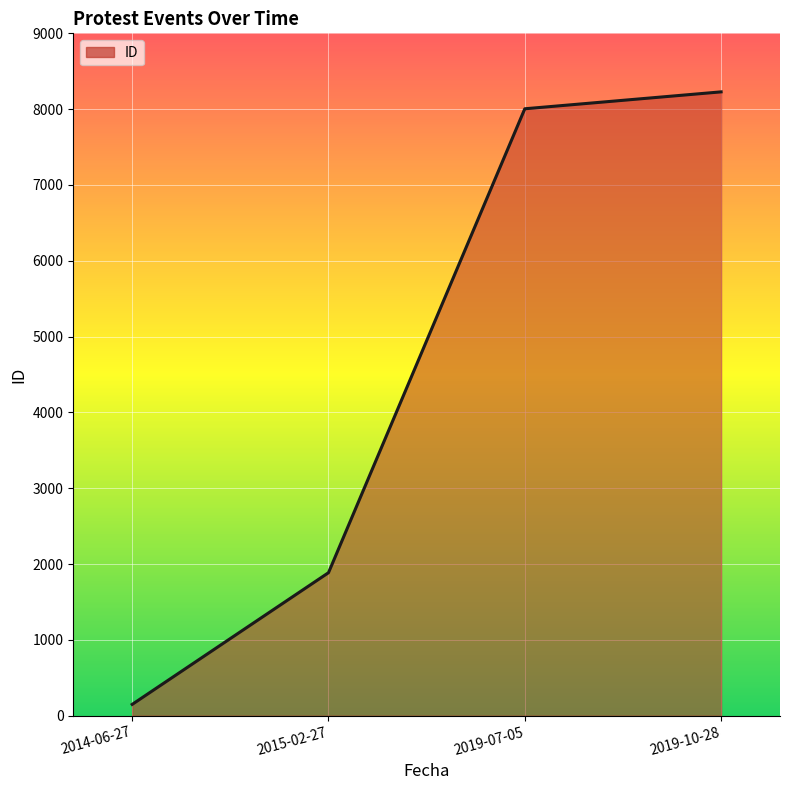

Rank the categories by value from lowest to highest.

2014-06-27, 2015-02-27, 2019-07-05, 2019-10-28